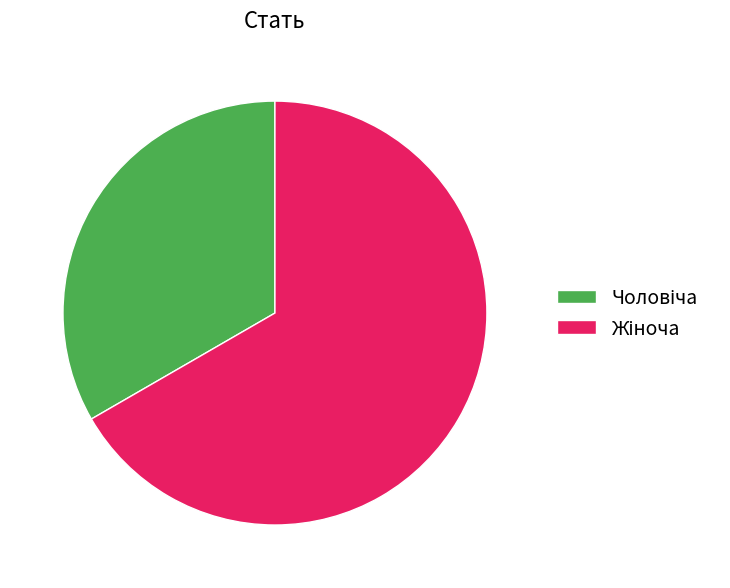

Does any single category account for the majority?

Yes